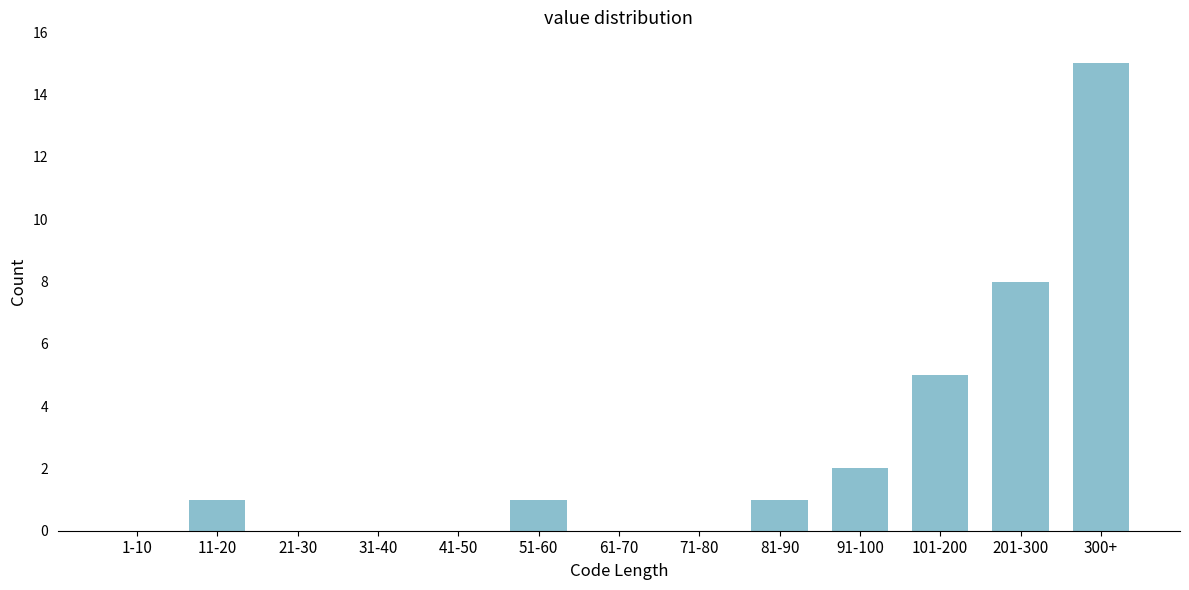

Reading right to left, what are all the values shown in this chart?

300+=15	201-300=8	101-200=5	91-100=2	81-90=1	71-80=0	61-70=0	51-60=1	41-50=0	31-40=0	21-30=0	11-20=1	1-10=0